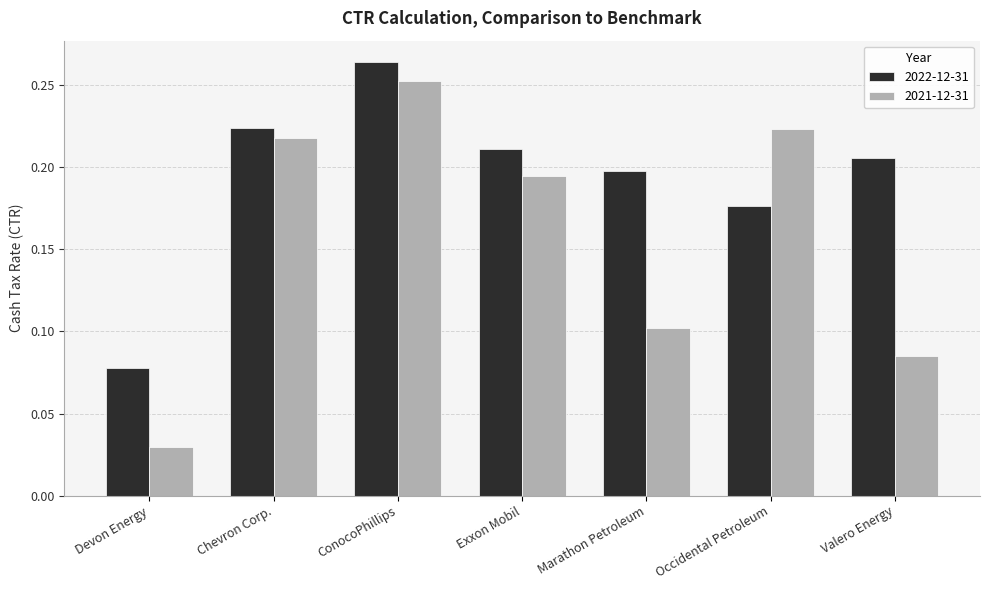

At which category is the sum across all series the highest?

ConocoPhillips